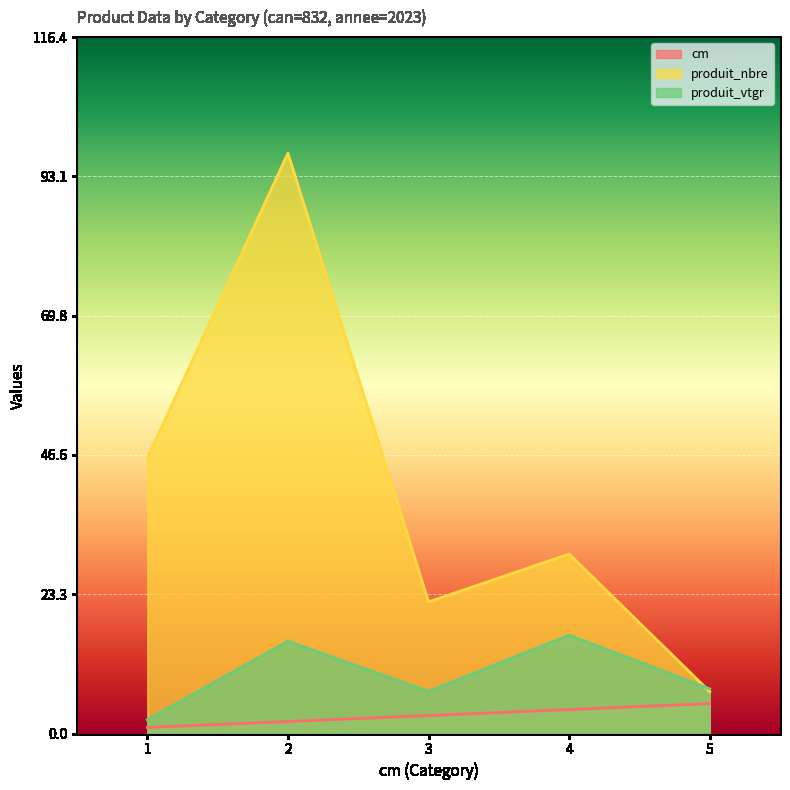

What are all the series names shown in the legend?

cm, produit_nbre, produit_vtgr